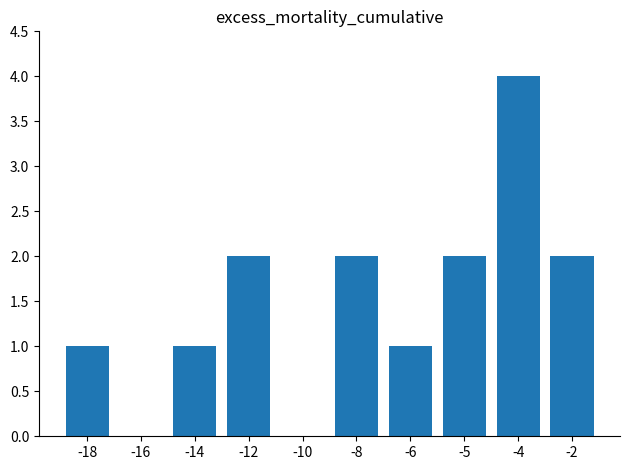

The value at -4 is 4. True or false?

True